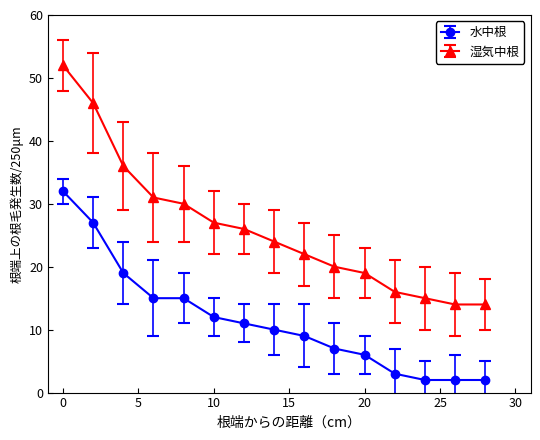

How many interior local peaks does the 湿気中根 series have?

0